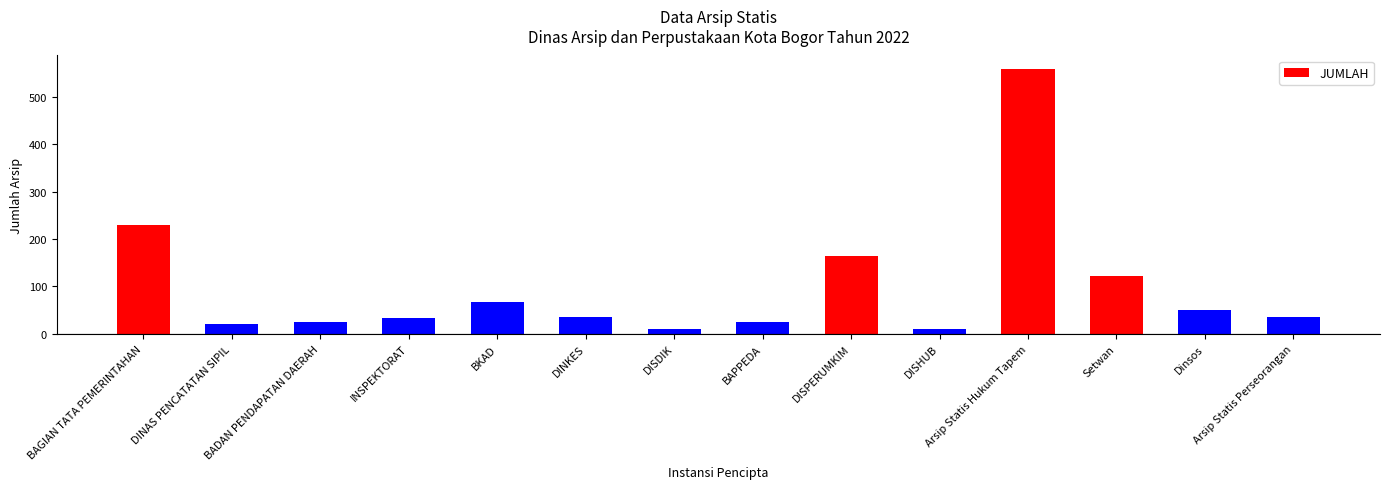

Does the chart contain any negative values?

No